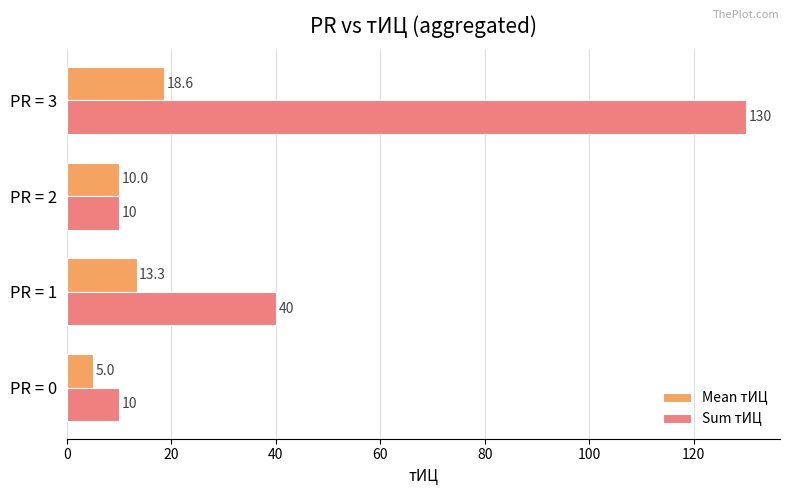

How many data points does each series have?

4